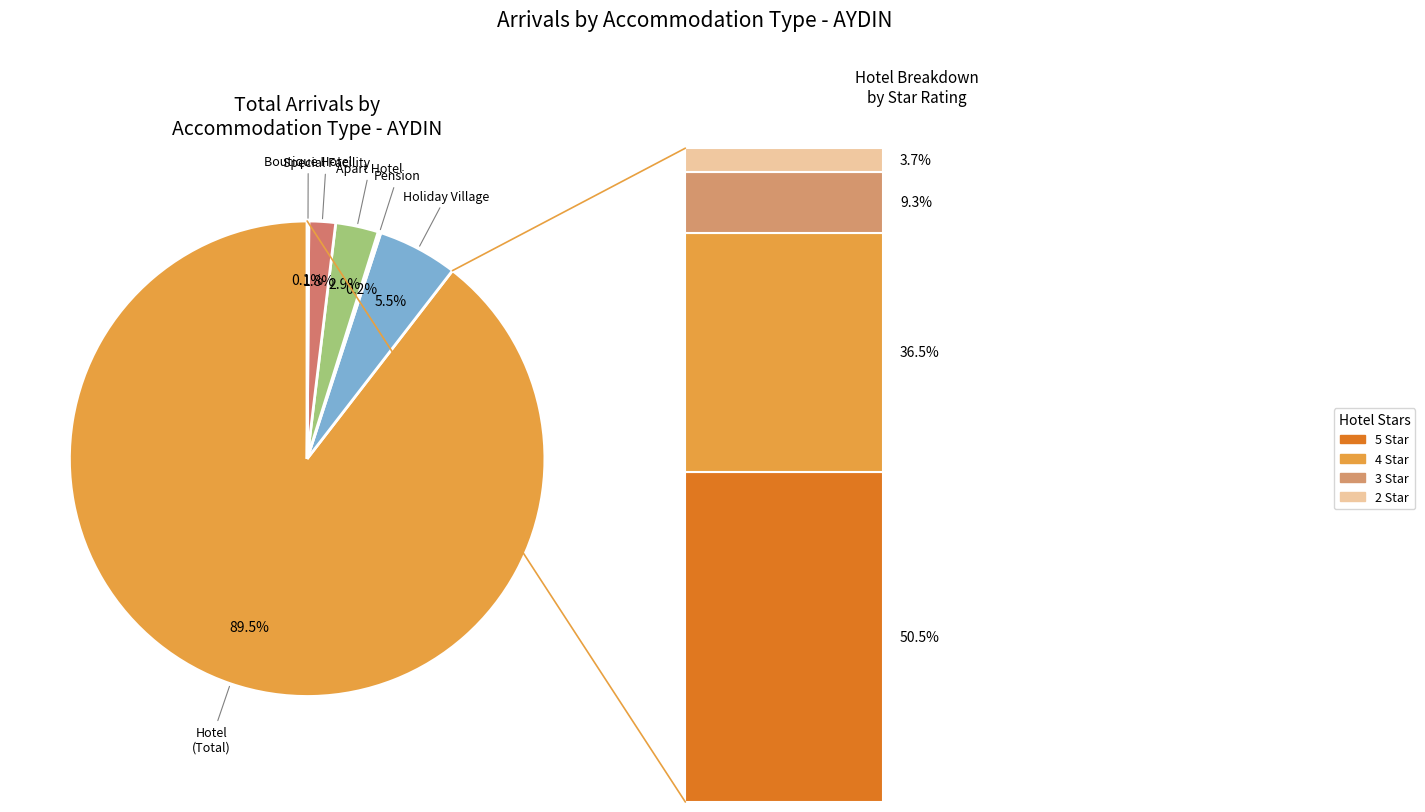

To the nearest percent, what portion does Special Facility represent?

2%